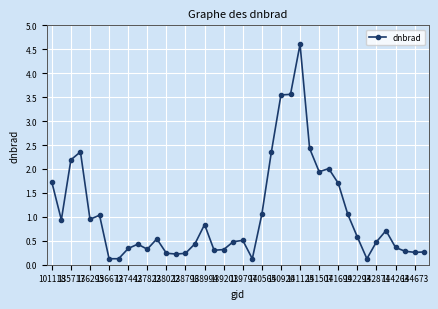

Does the chart display data point markers on the line(s)?

Yes